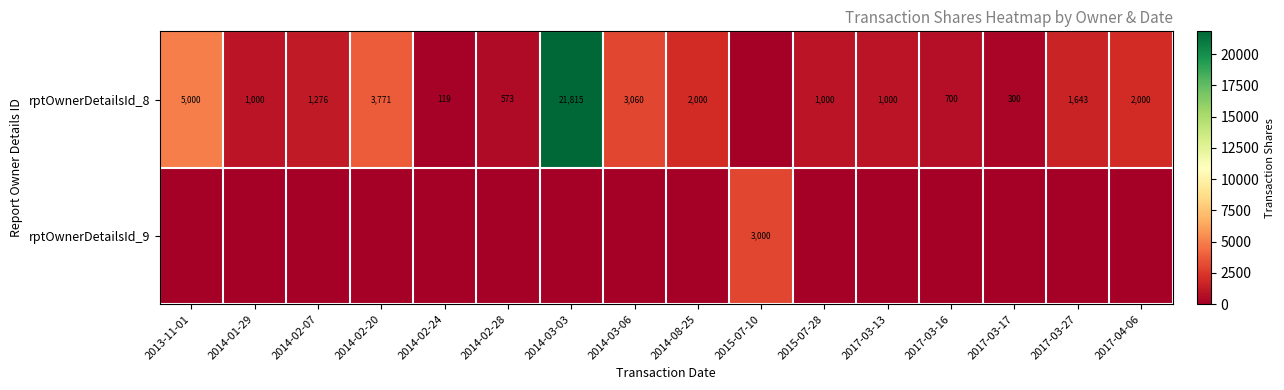

Is it true that rptOwnerDetailsId_8 equals 625 at 2017-03-27?

False